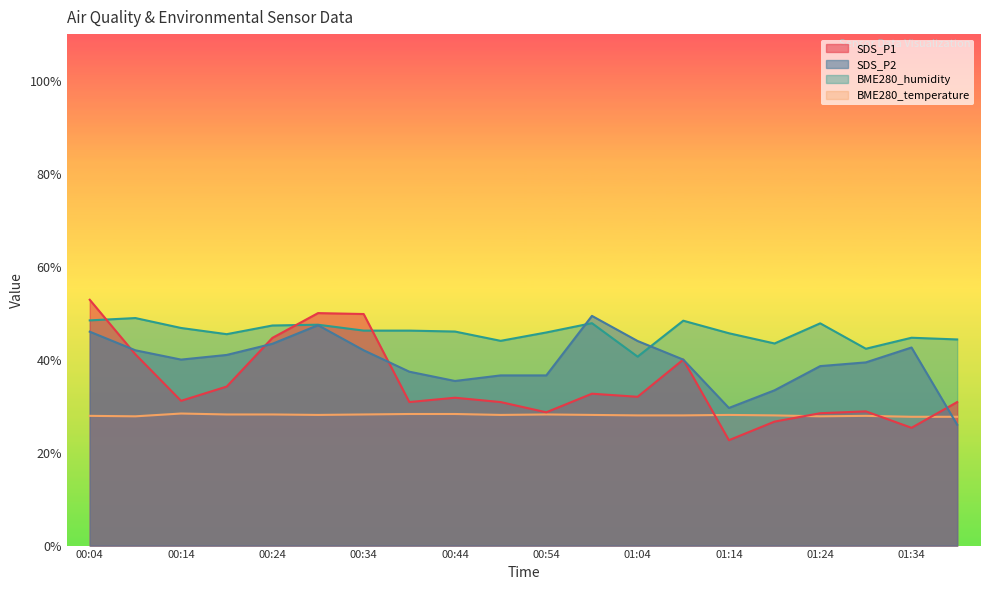

True or false: SDS_P2 and BME280_temperature cross at least once.

True